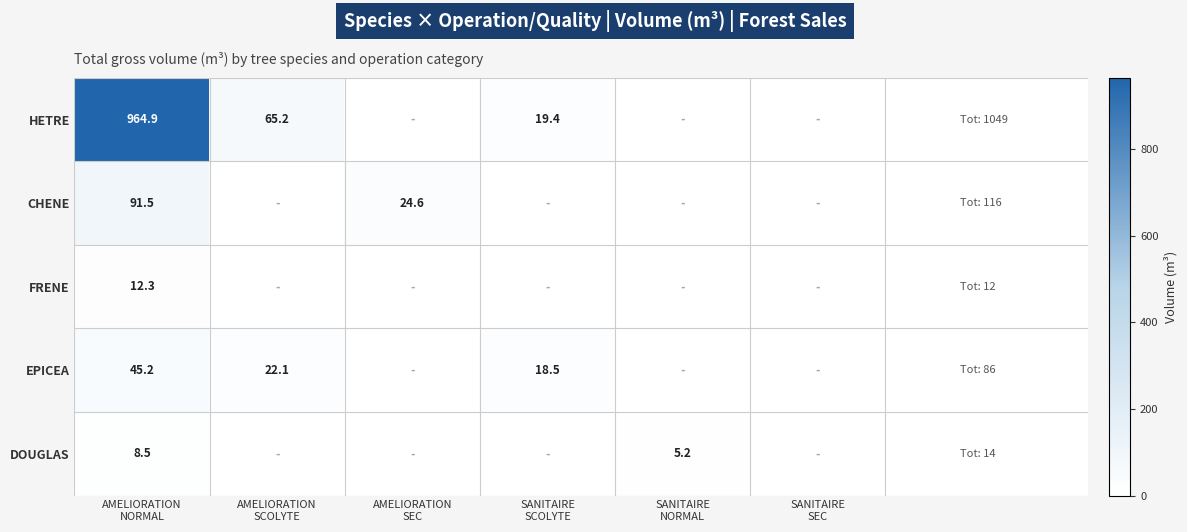

At AMELIORATION SCOLYTE, list the series in order from smallest to largest.

CHENE, FRENE, DOUGLAS, EPICEA, HETRE